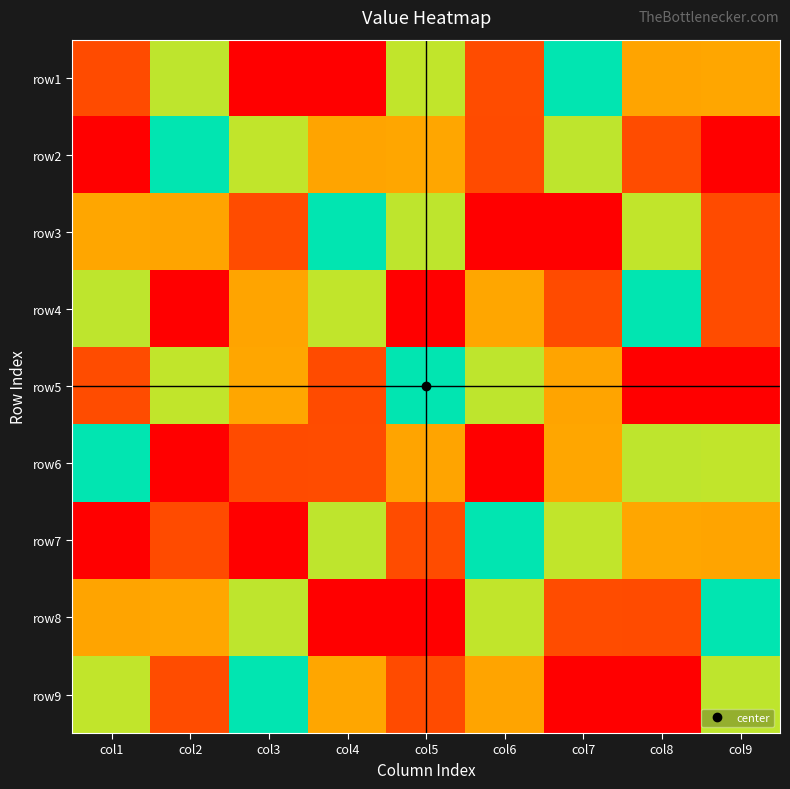

Reading left to right, extract all data points from this chart.

row1: col1=8	col2=4	col3=1	col4=9	col5=6	col6=2	col7=5	col8=7	col9=3
row2: col1=9	col2=5	col3=6	col4=7	col5=3	col6=8	col7=4	col8=2	col9=1
row3: col1=3	col2=7	col3=2	col4=5	col5=4	col6=1	col7=9	col8=6	col9=8
row4: col1=4	col2=9	col3=7	col4=6	col5=1	col6=3	col7=8	col8=5	col9=2
row5: col1=2	col2=6	col3=3	col4=8	col5=5	col6=4	col7=7	col8=1	col9=9
row6: col1=5	col2=1	col3=8	col4=2	col5=7	col6=9	col7=3	col8=4	col9=6
row7: col1=1	col2=8	col3=9	col4=4	col5=2	col6=5	col7=6	col8=3	col9=7
row8: col1=7	col2=3	col3=4	col4=1	col5=9	col6=6	col7=2	col8=8	col9=5
row9: col1=6	col2=2	col3=5	col4=3	col5=8	col6=7	col7=1	col8=9	col9=4